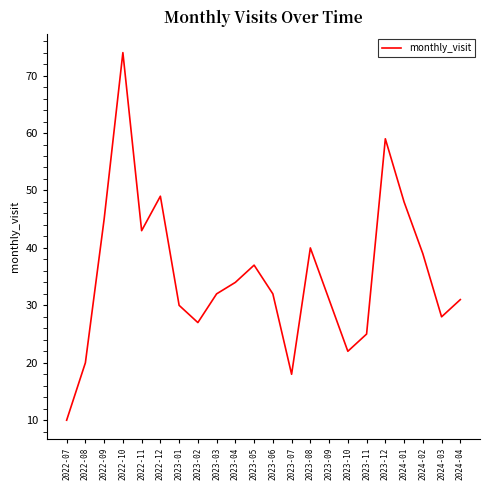

What position from the right is 2022-07?

22